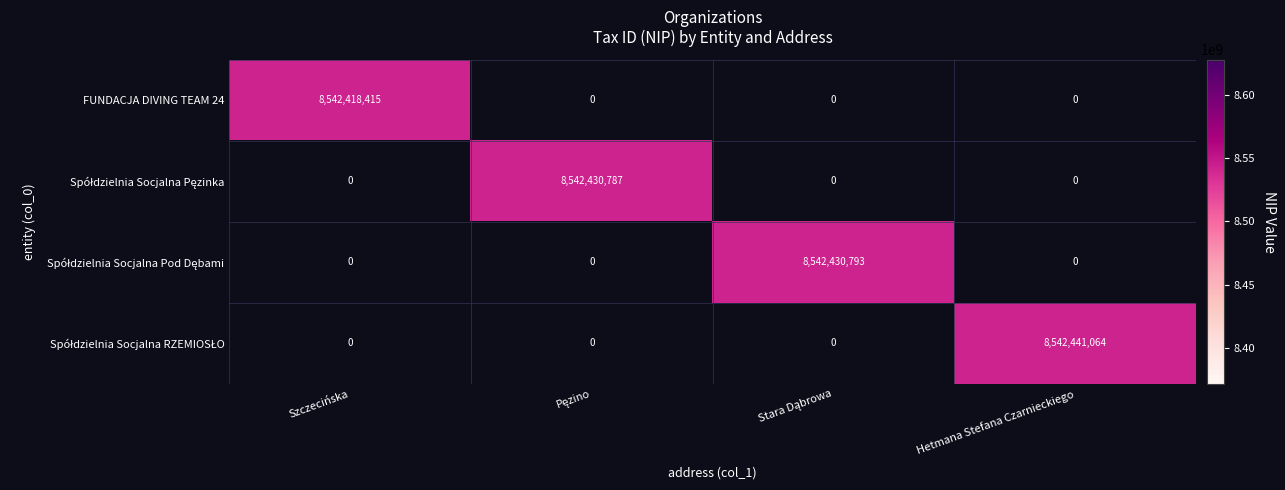

The FUNDACJA DIVING TEAM 24 series shows 5426565086 at Szczecińska. True or false?

False